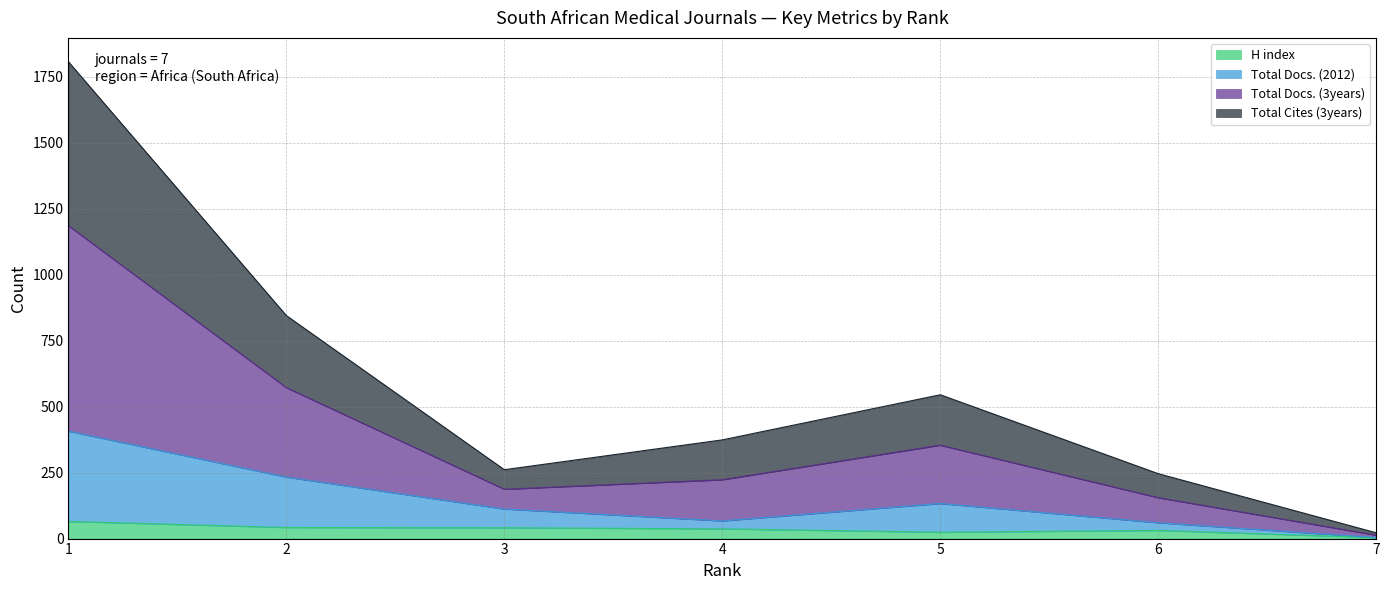

True or false: Total Docs. (3years) and H index intersect in this chart.

False